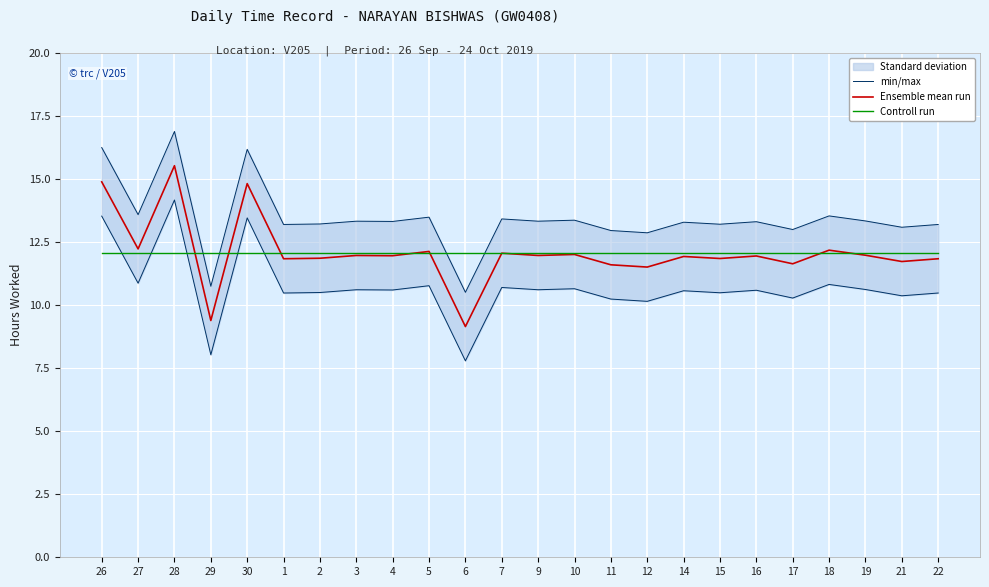

What is the difference between the maximum and minimum values in the min/max series?

6.4